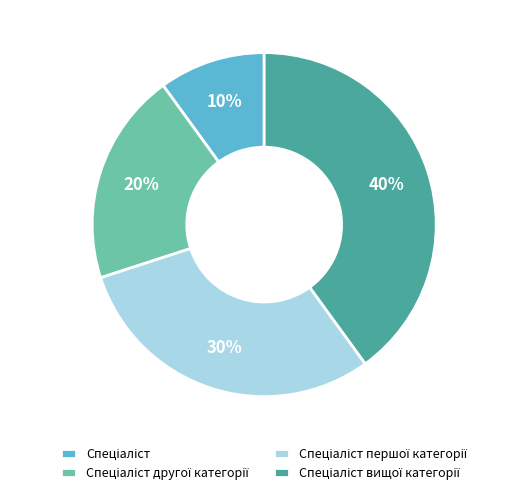

Is there any slice that represents more than half of the pie?

No